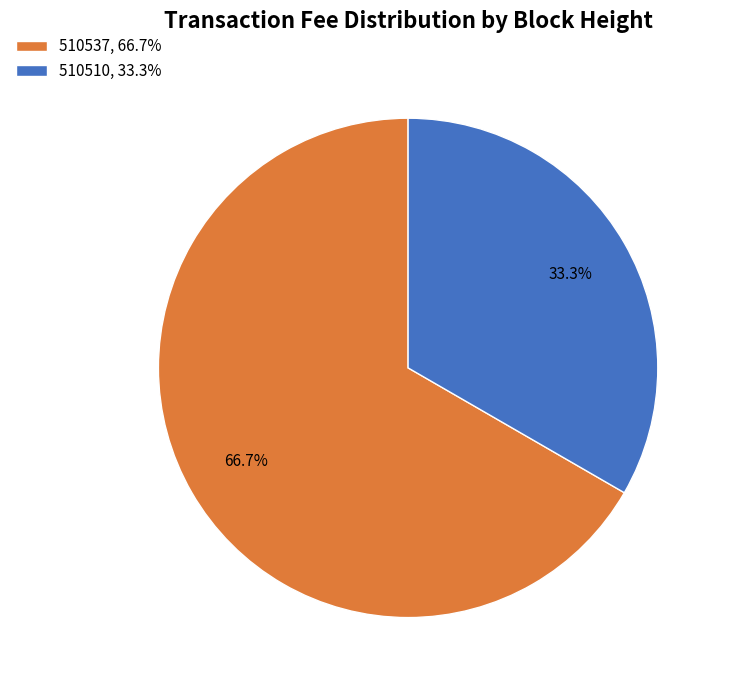

Is 510510 the majority of the pie?

No